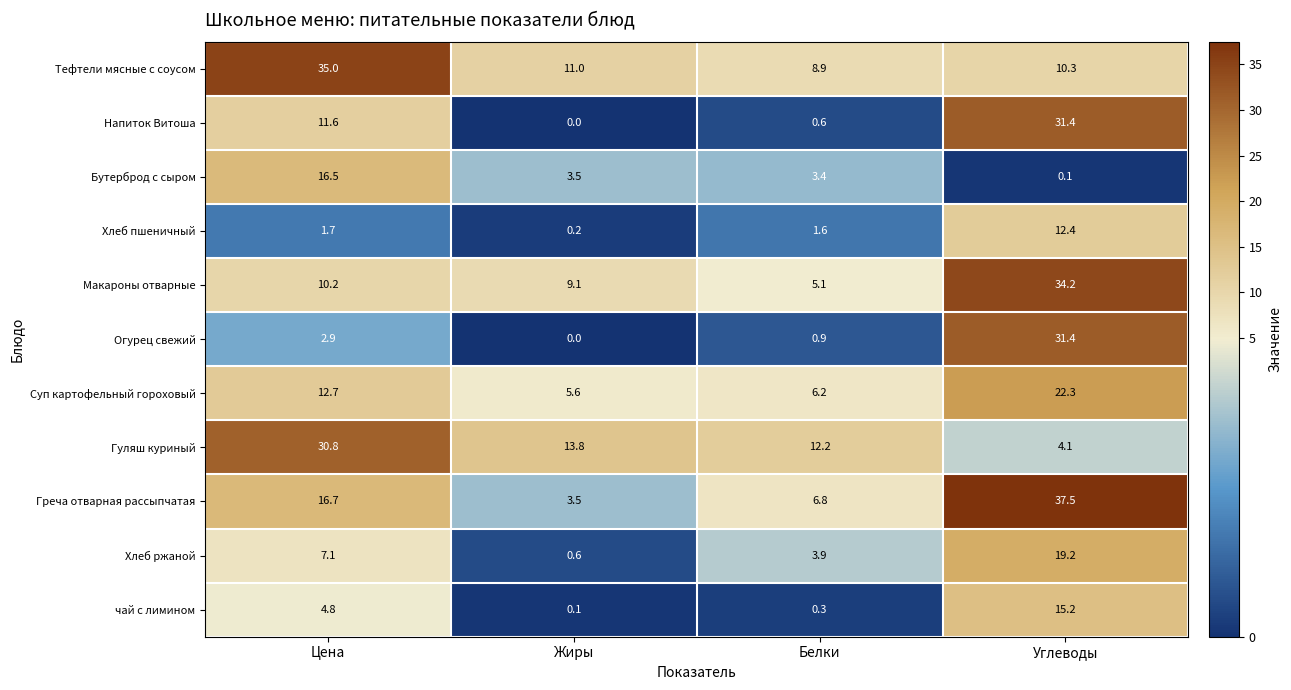

What is the total value across all series at Белки?

49.9